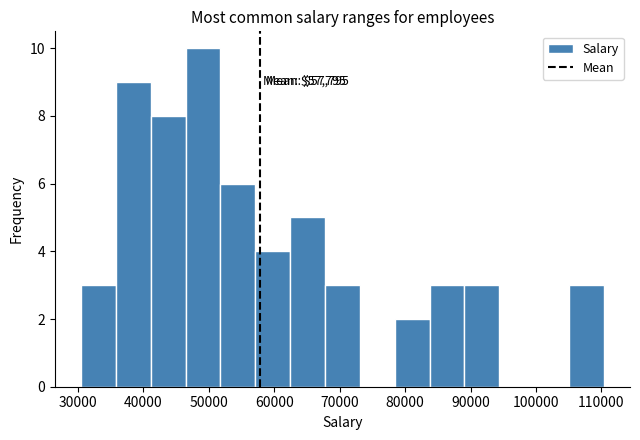

Which range on the x-axis has the tallest bar?

46000 to 52000